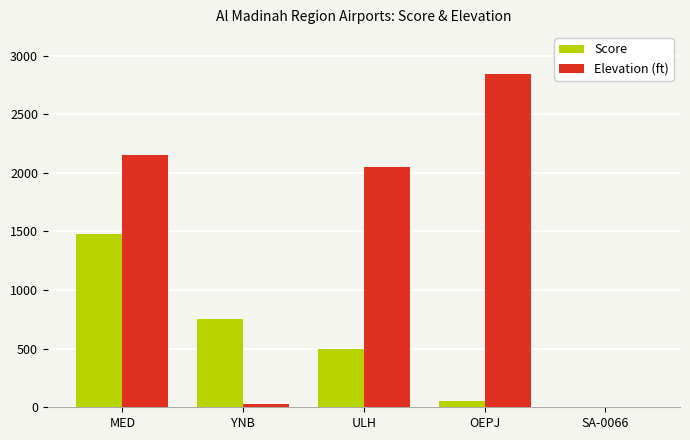

What is the maximum value shown in the chart?

2840